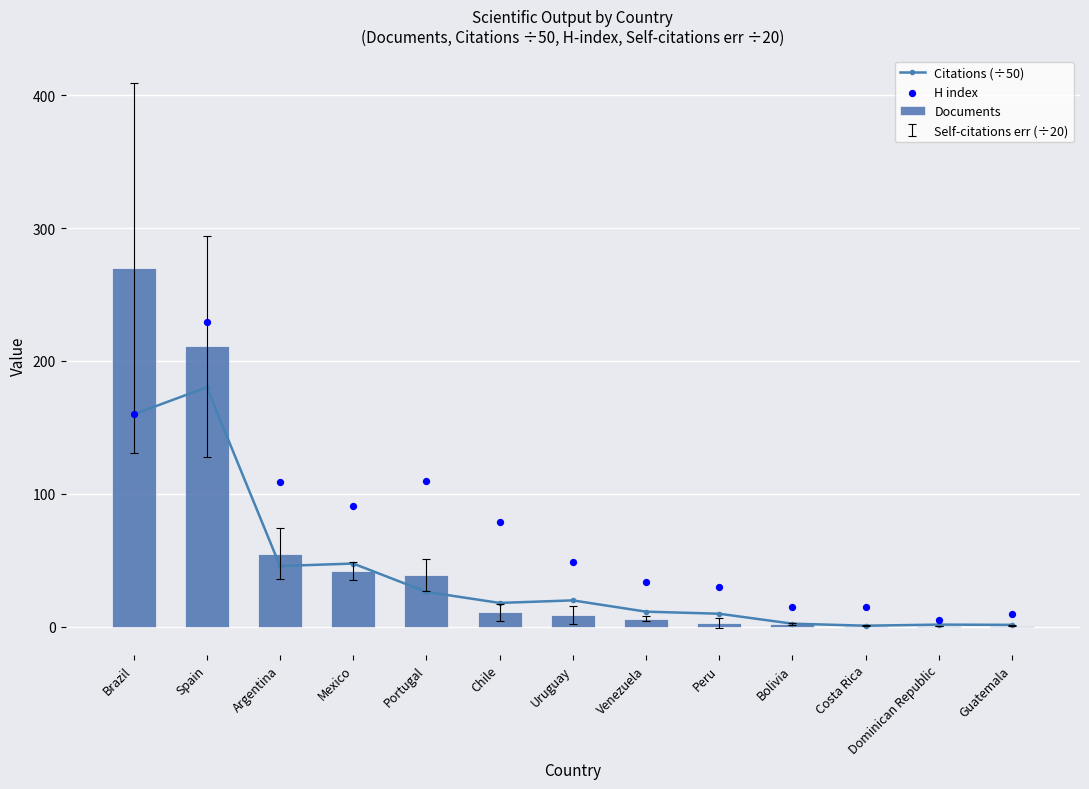

At which category is the sum across all series the highest?

Spain